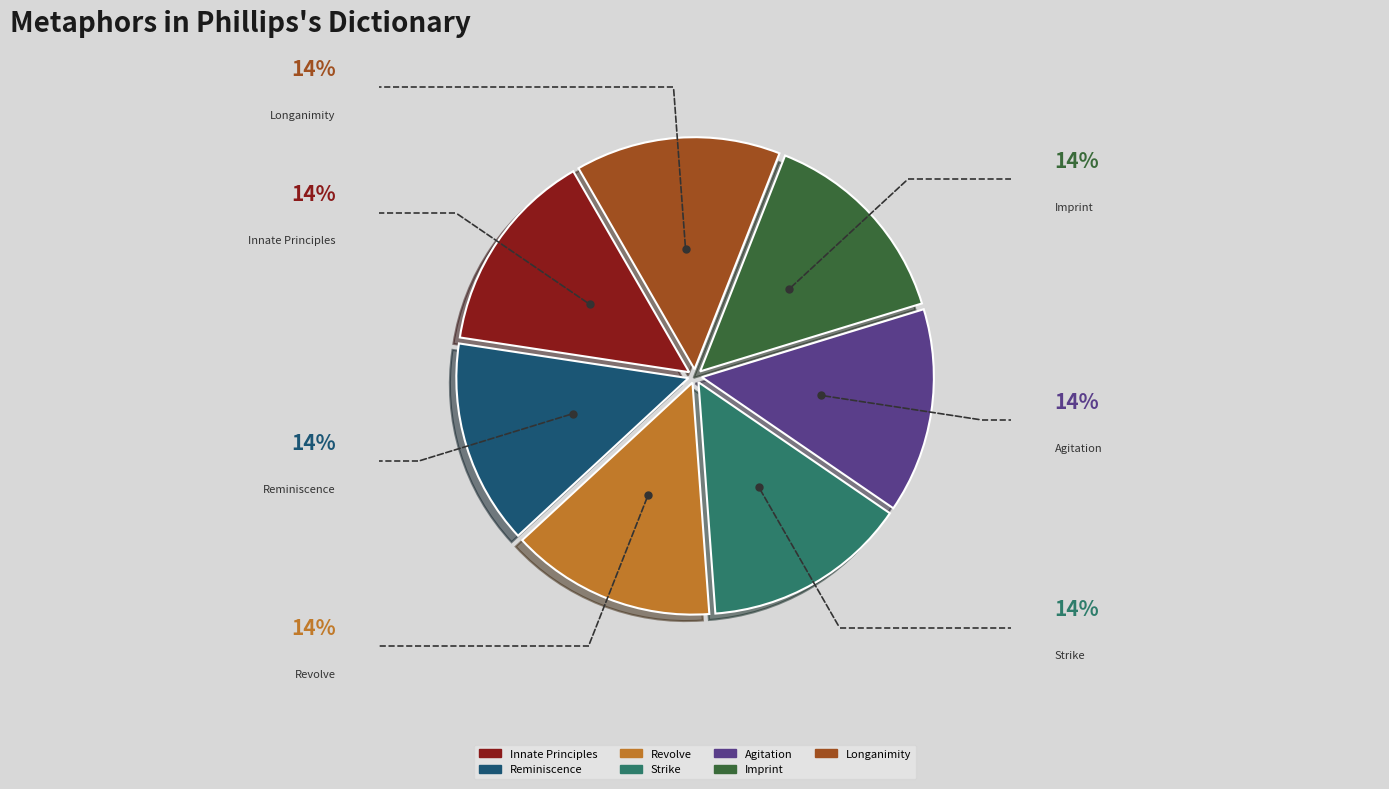

Does any single category account for the majority?

No